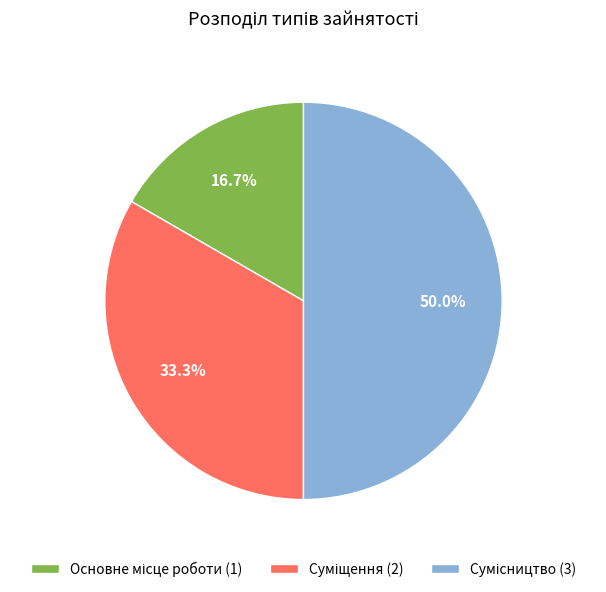

Does any single category account for the majority?

No